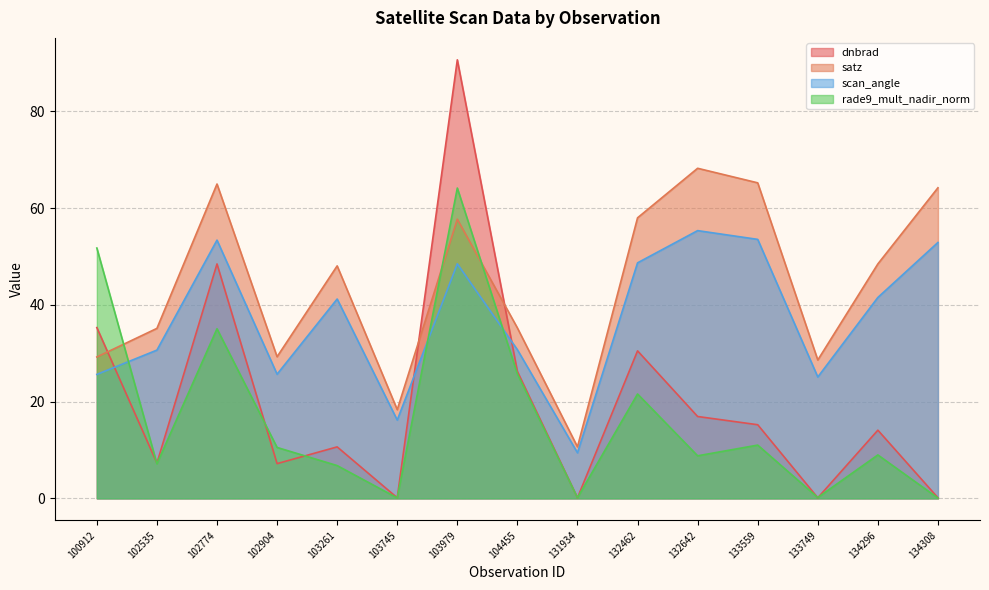

What is the highest value of the scan_angle series?

55.3